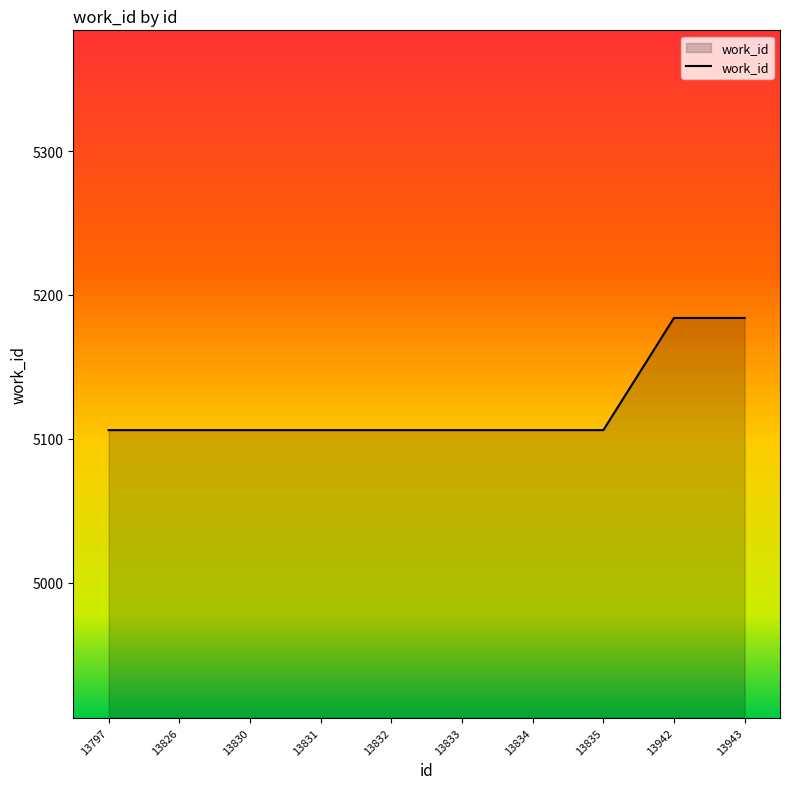

The chart shows a value of 7355 at 13835. True or false?

False